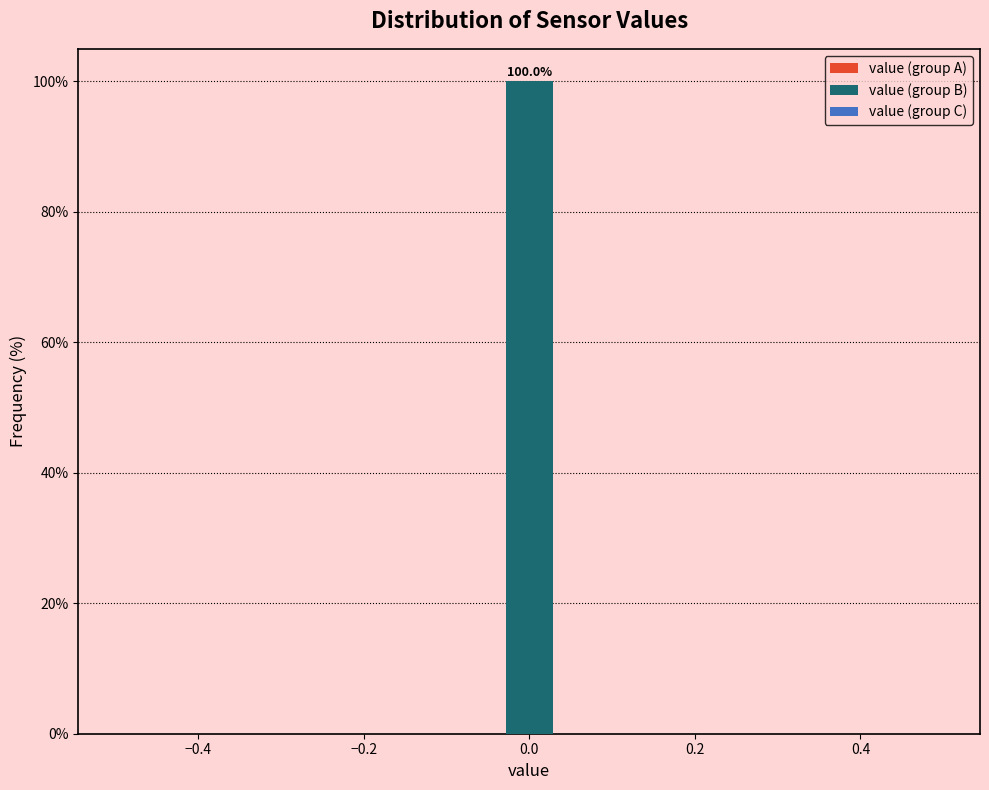

Reading left to right, list all the values displayed in this chart.

−0.4=0	−0.2=0	0.0=100	0.2=0	0.4=0